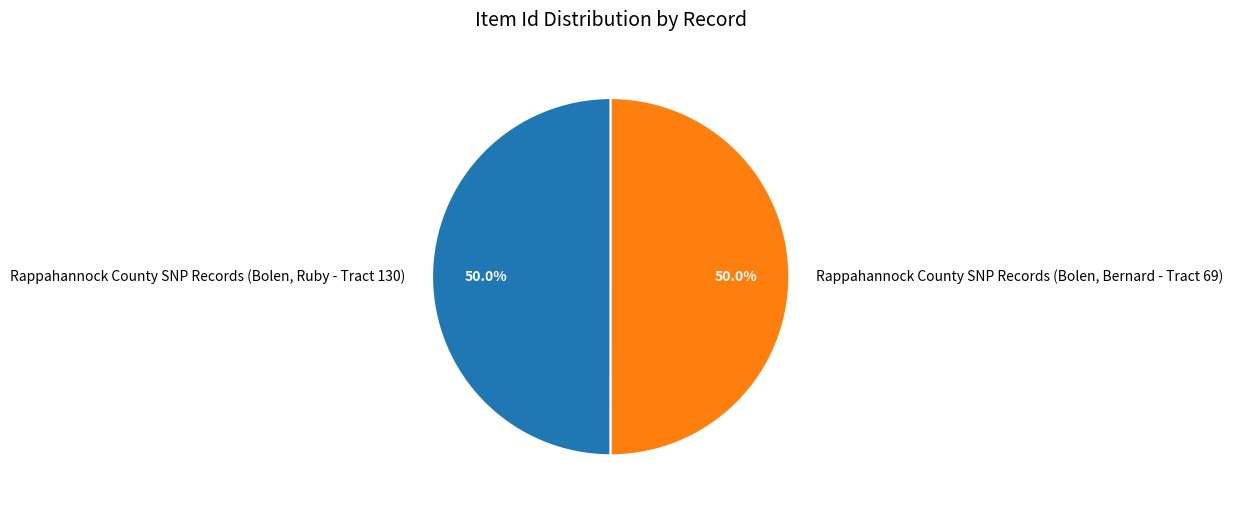

Combined, do Rappahannock County SNP Records (Bolen, Bernard - Tract 69) and Rappahannock County SNP Records (Bolen, Ruby - Tract 130) account for over 50%?

Yes